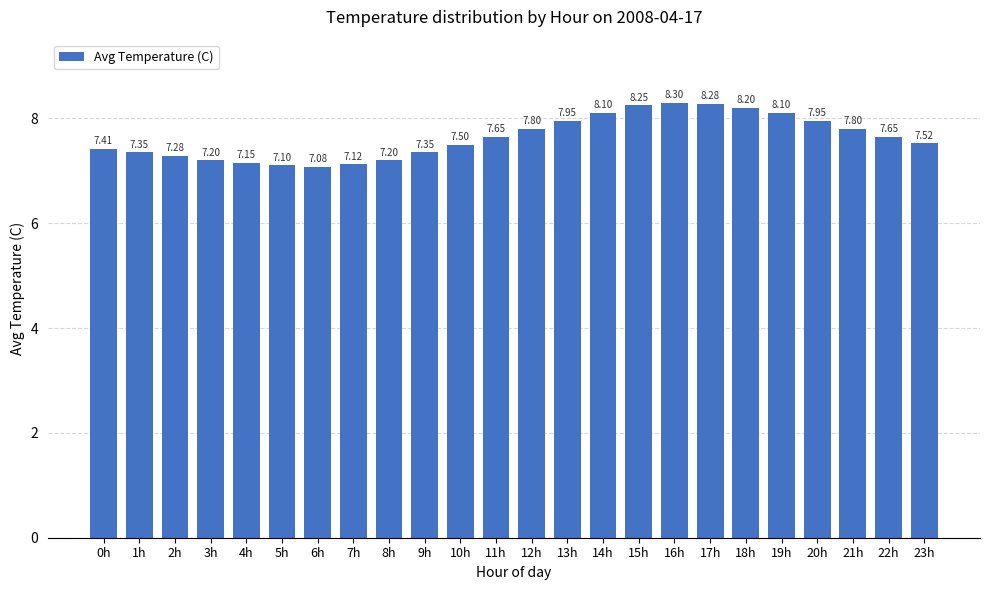

Is it true that the value at 10h is 4.4?

False